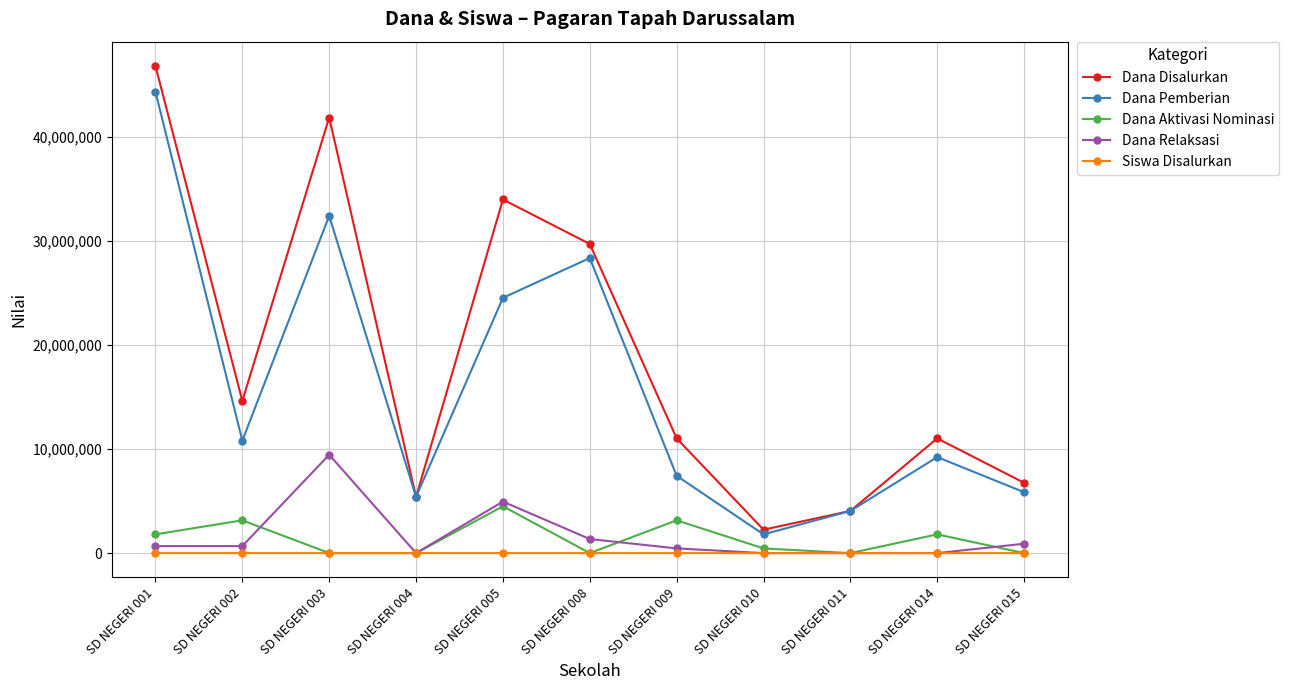

True or false: Dana Pemberian and Siswa Disalurkan intersect in this chart.

False